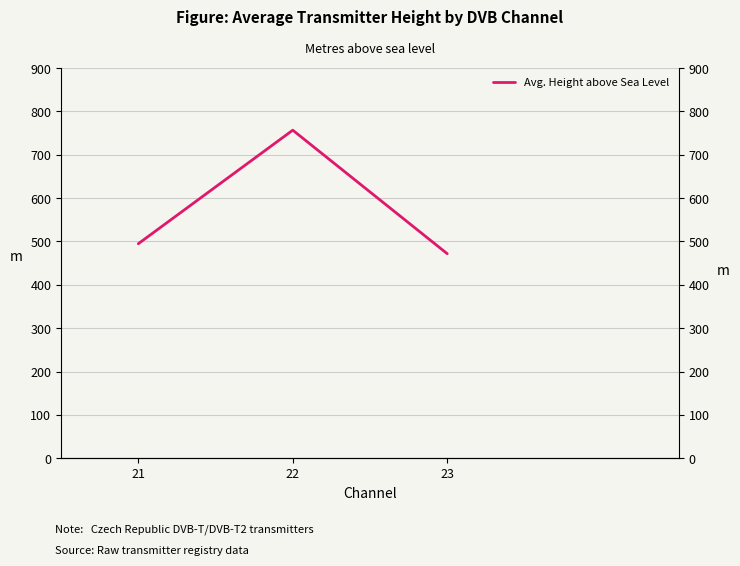

Reading left to right, extract all data points from this chart.

494.7	756.6	471.7